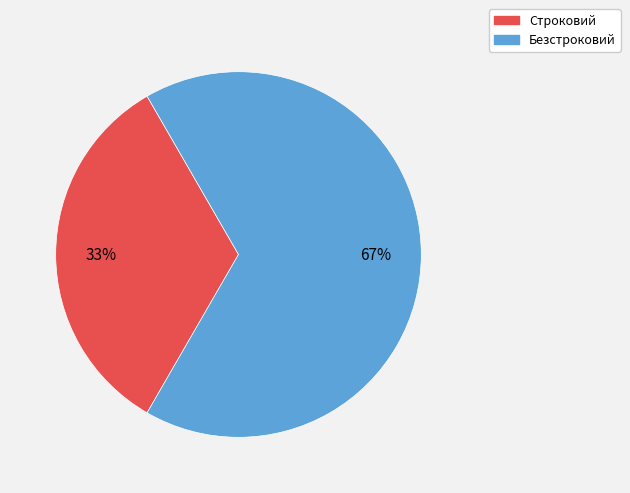

Which category accounts for the majority?

Безстроковий